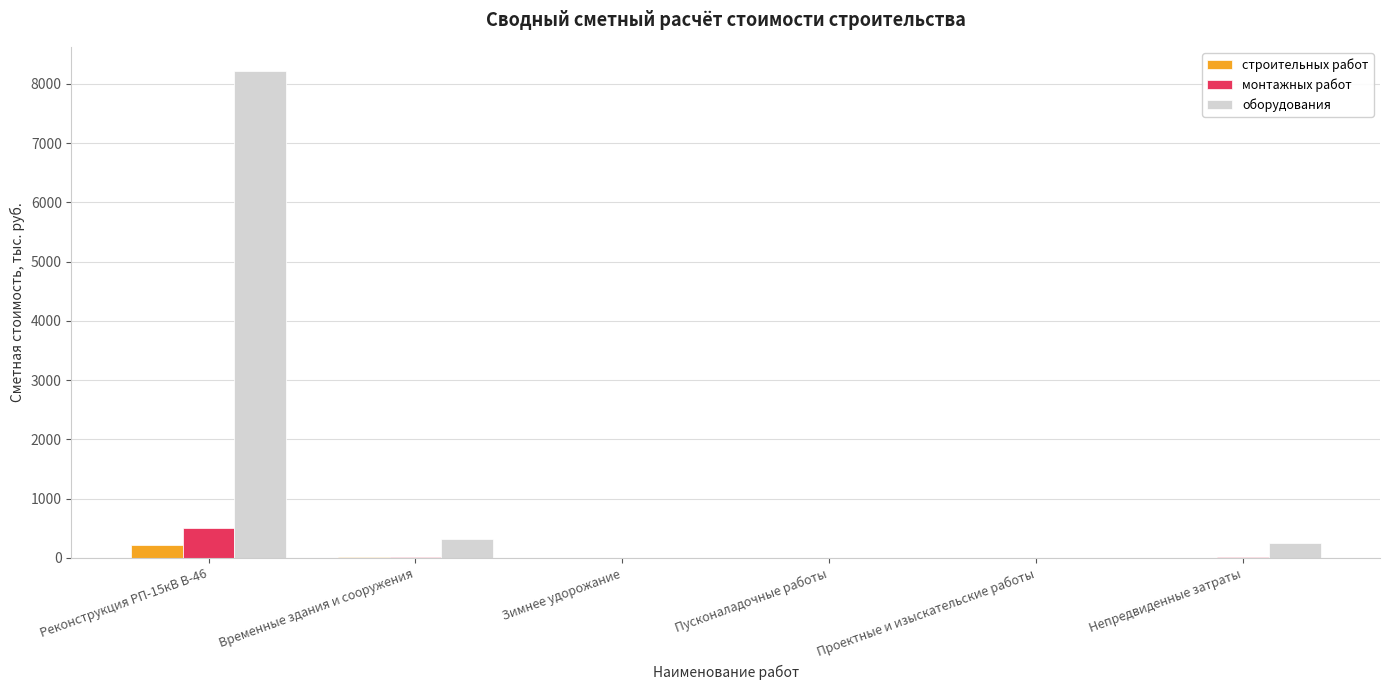

What is the difference between the монтажных работ values at Пусконаладочные работы and Непредвиденные затраты?

15.7